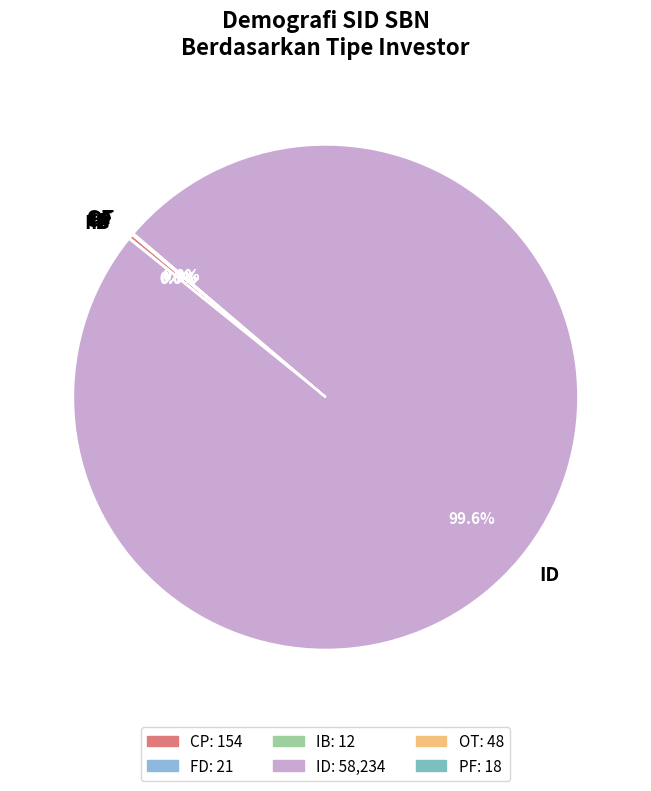

Which category has the biggest portion of the pie?

ID